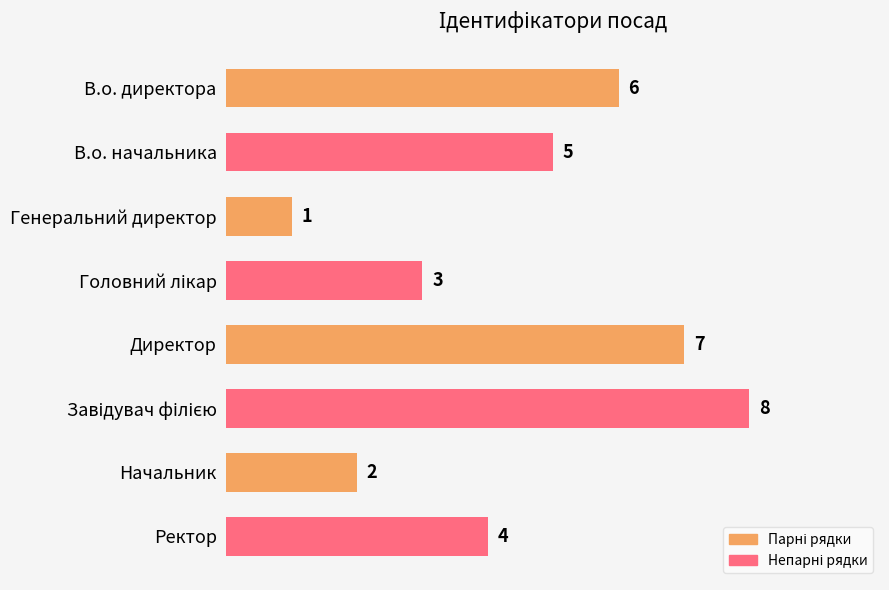

Approximately how many times larger is the value at В.о. директора compared to Директор?

0.9